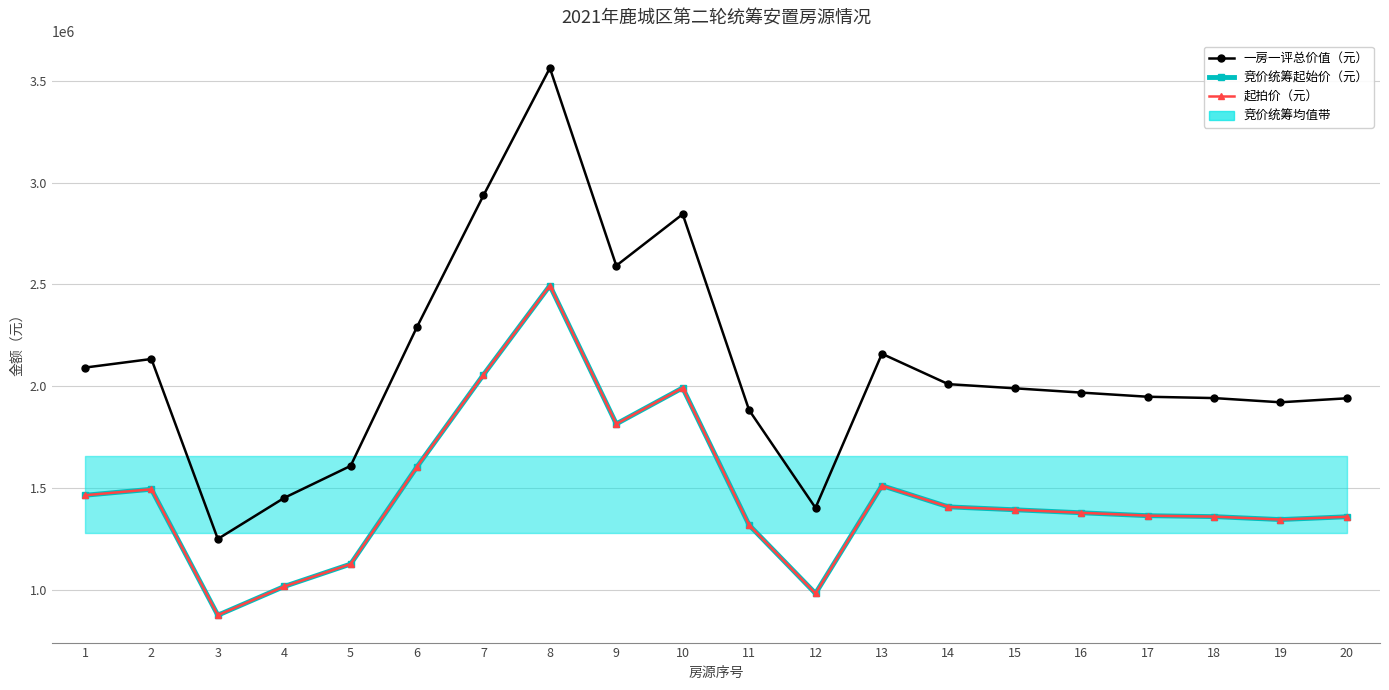

Where is the first local minimum for 一房一评总价值（元）?

3